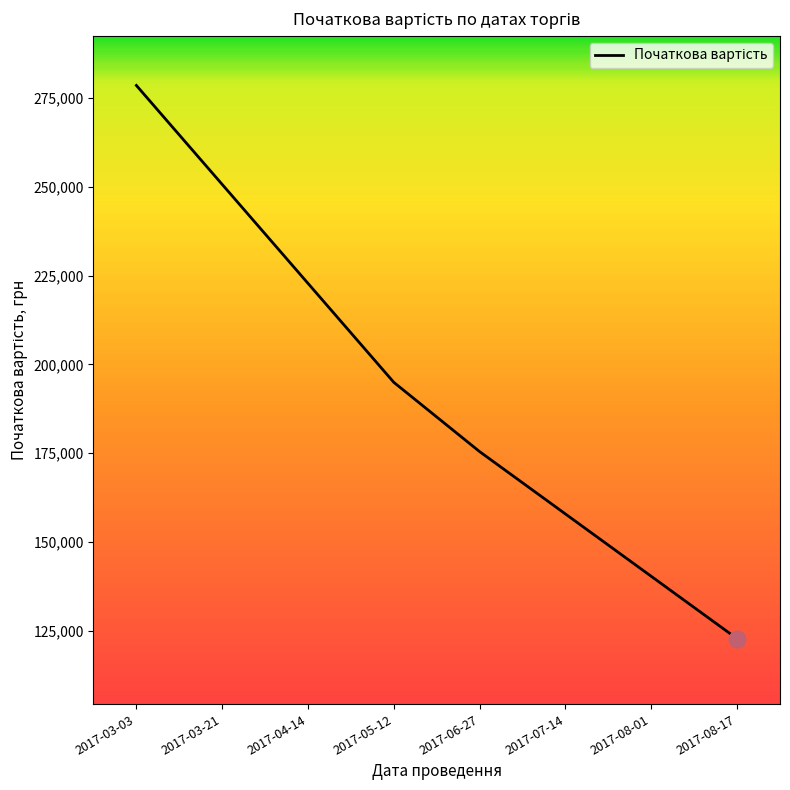

Reading left to right, extract all data points from this chart.

278515.3	250663.7	222812.2	194960.7	175464.6	157918.2	140371.7	122825.2